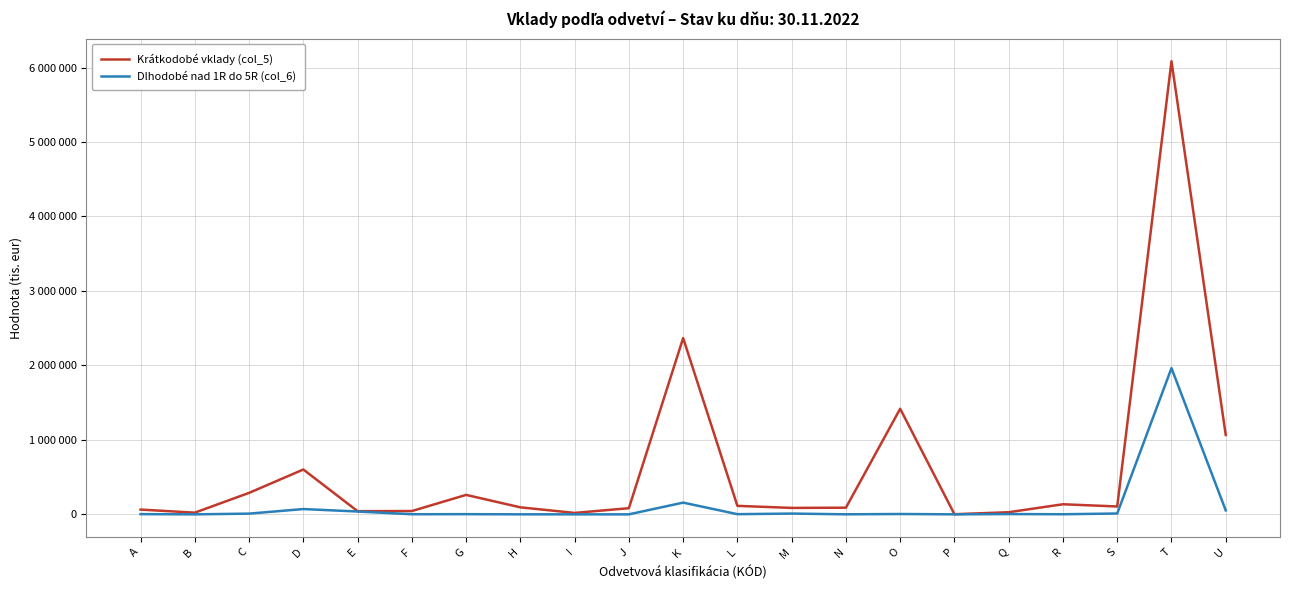

At which category does Dlhodobé nad 1R do 5R (col_6) reach its first local valley?

B